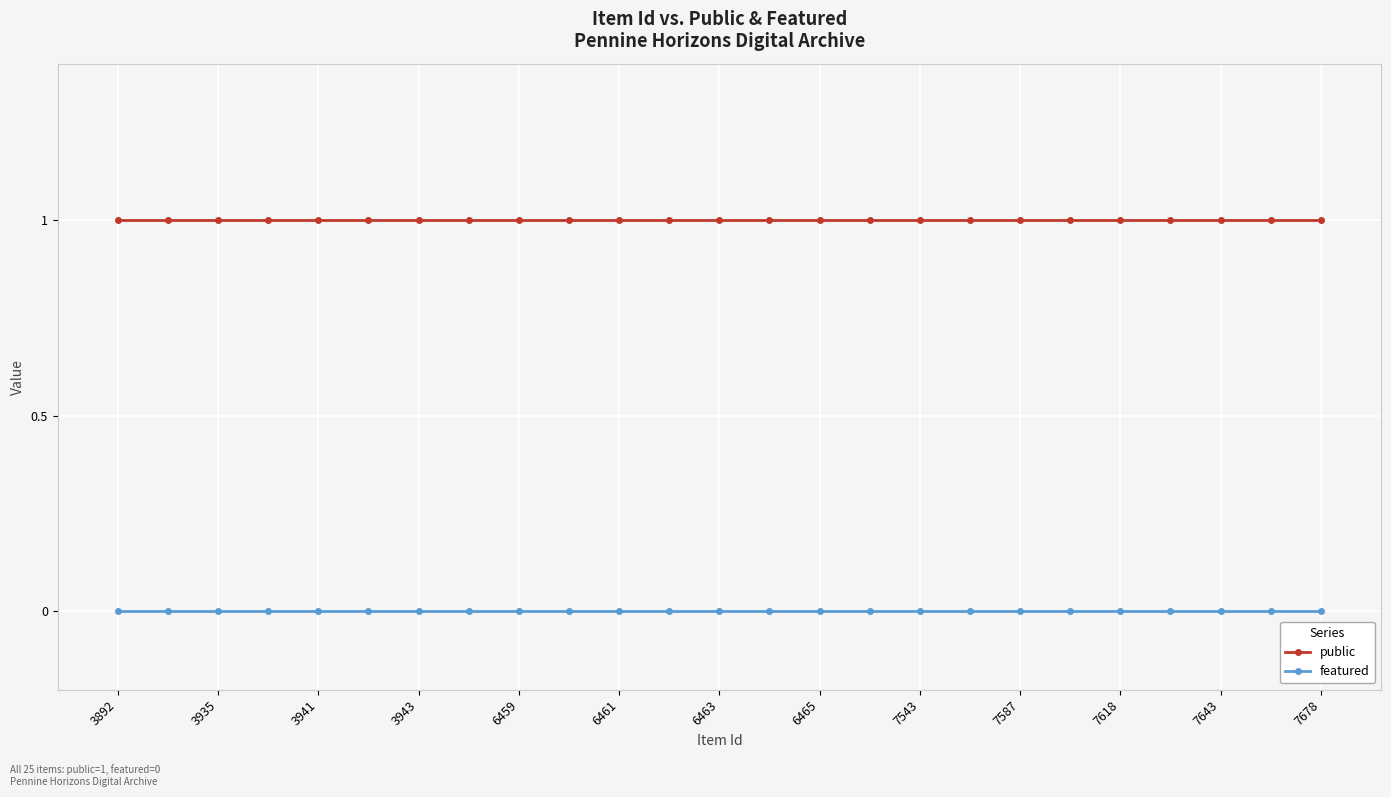

How many series are shown in this chart?

2